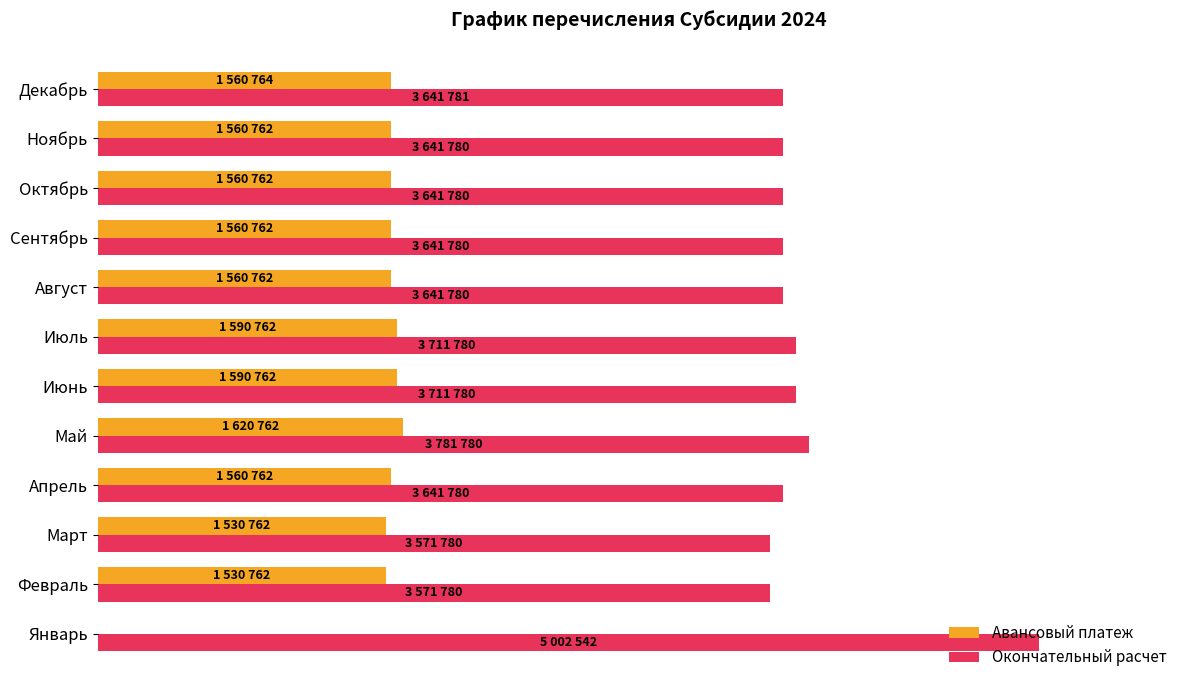

At how many categories does at least one series exceed 3886988?

1